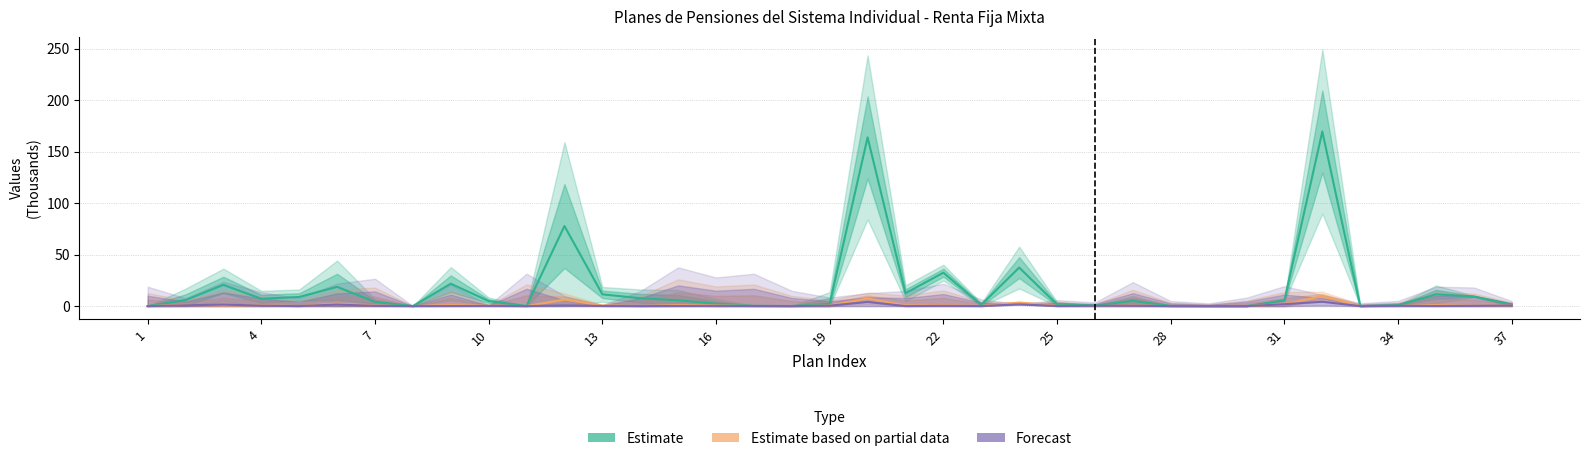

True or false: Forecast has more than 1 interior local peaks.

True